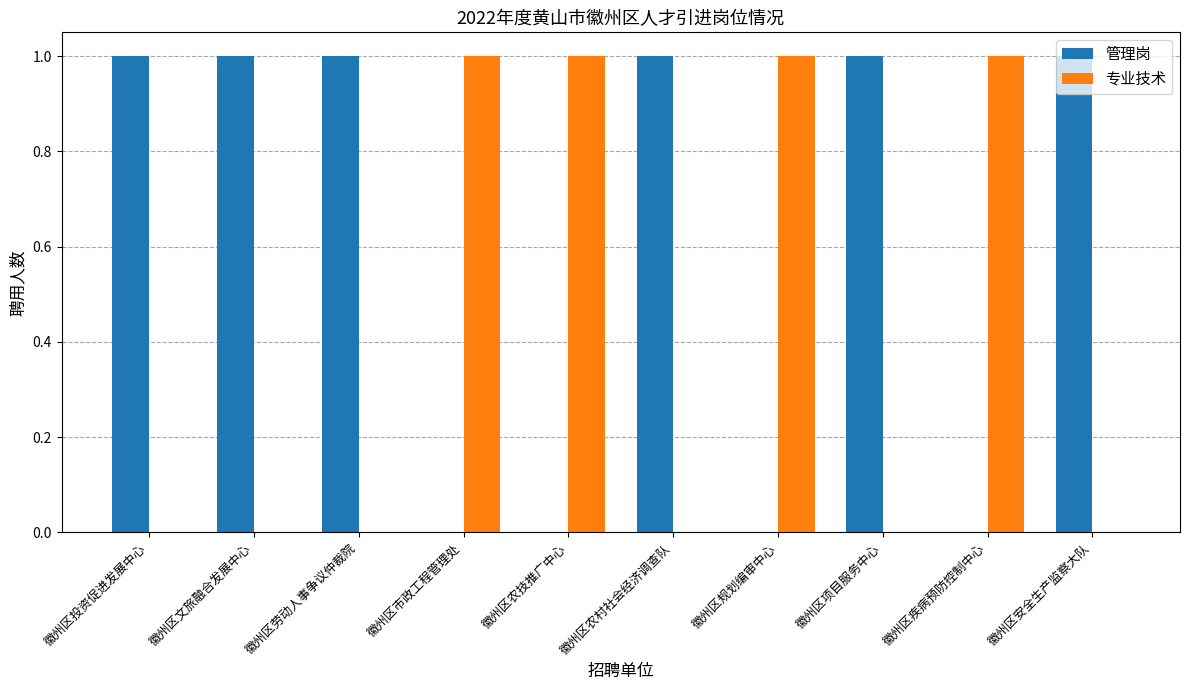

Is the value of 管理岗 at 徽州区规划编审中心 greater than the value of 专业技术 at 徽州区农技推广中心?

No